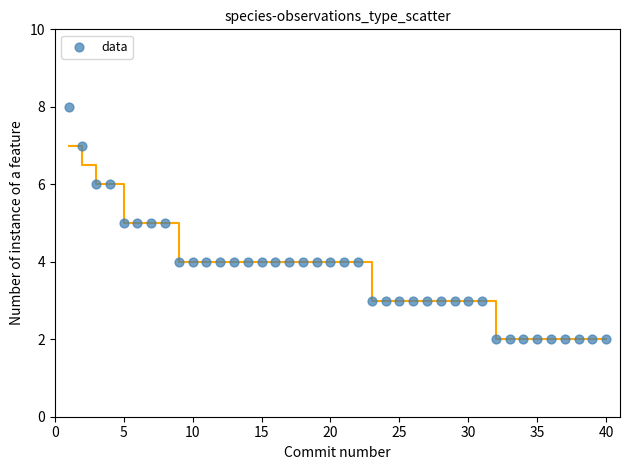

What is the range of X values (max minus min)?

39